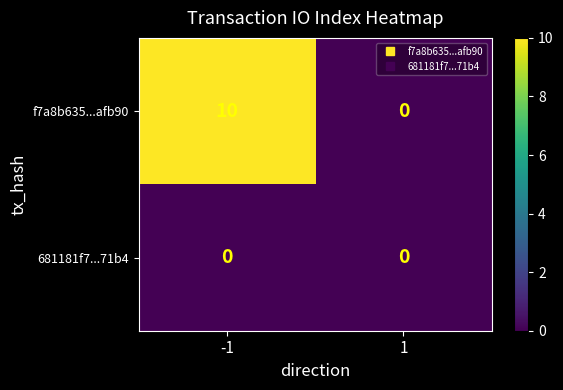

What is the greatest value displayed?

10